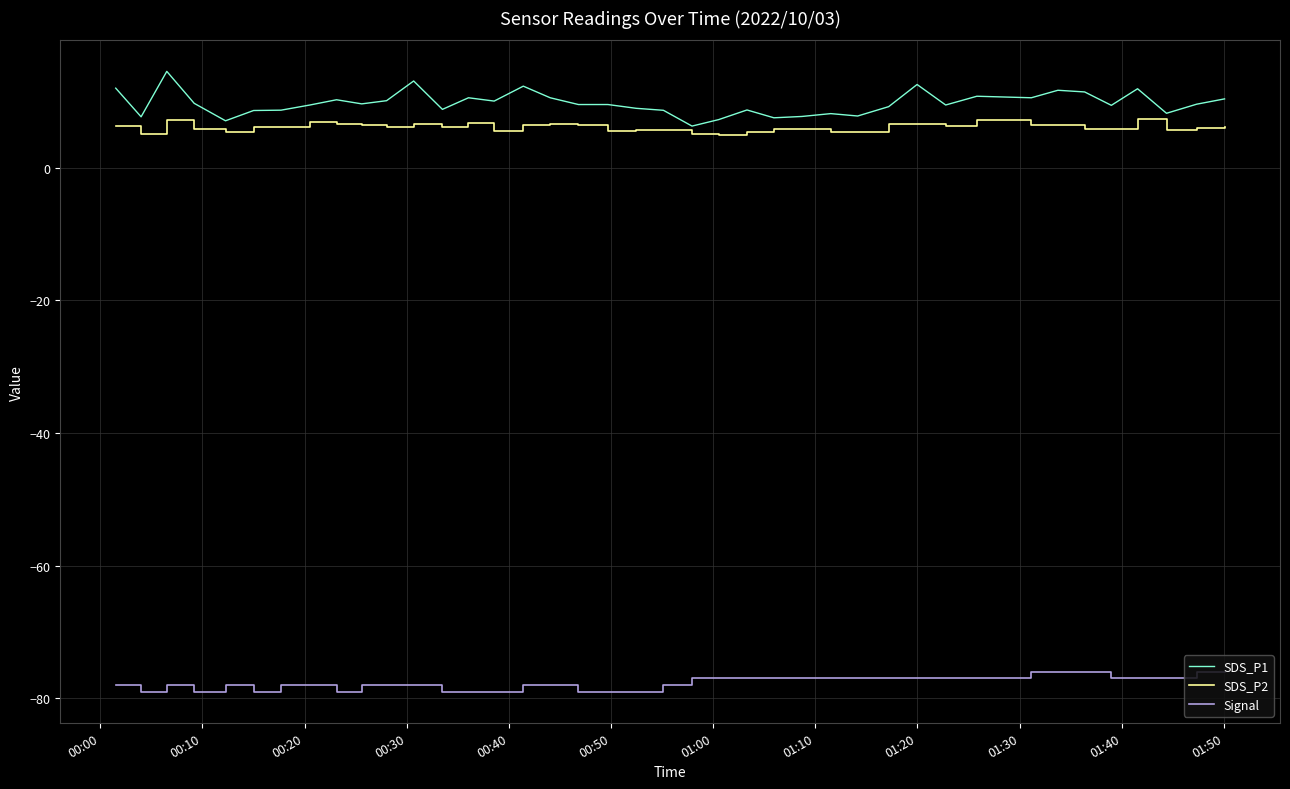

What is the sum of all Signal values?

-3106.0